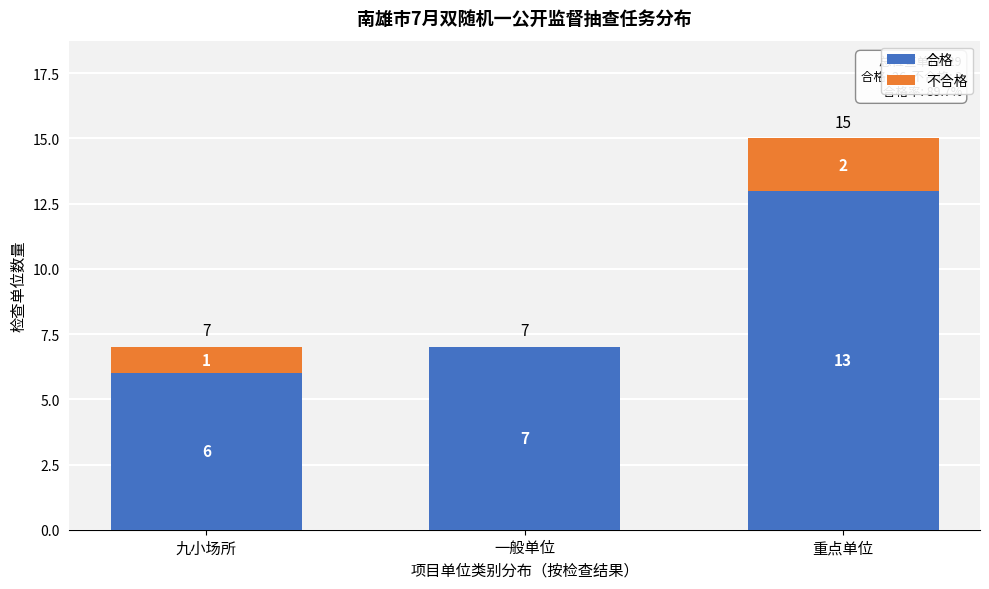

Reading left to right, list the values for the 合格 series.

九小场所=6	一般单位=7	重点单位=13